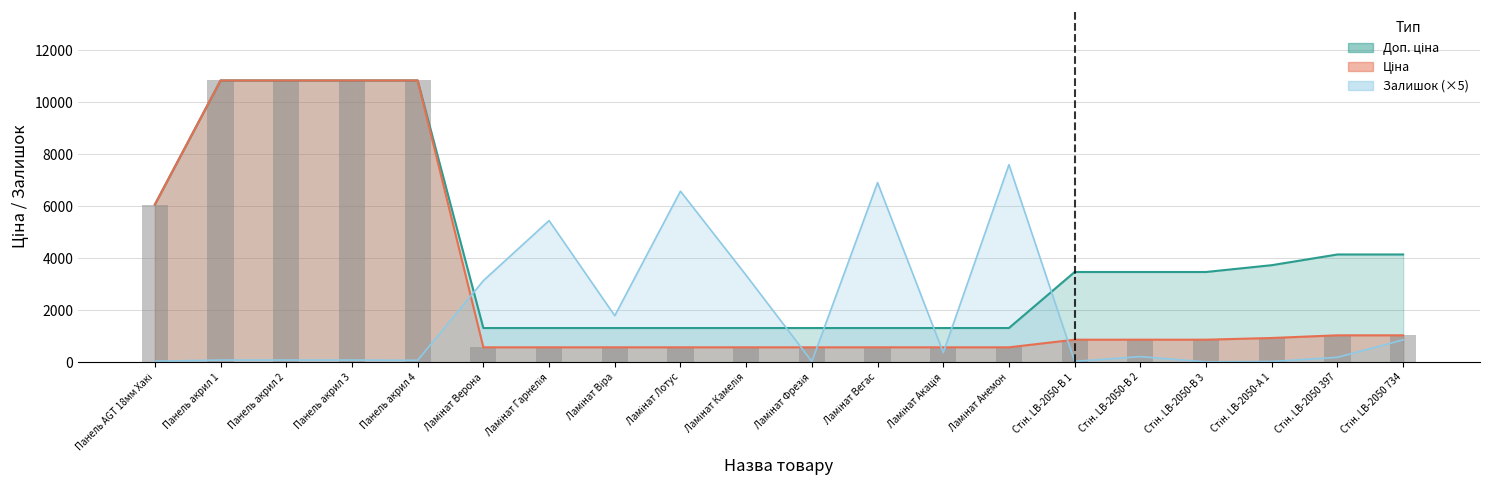

Reading right to left, extract all data points from this chart.

1036.5	1036.5	933.5	868.0	868.0	868.0	574.5	574.5	574.5	574.5	574.5	574.5	574.5	574.5	574.5	10840.1	10840.1	10840.1	10840.1	6067.2